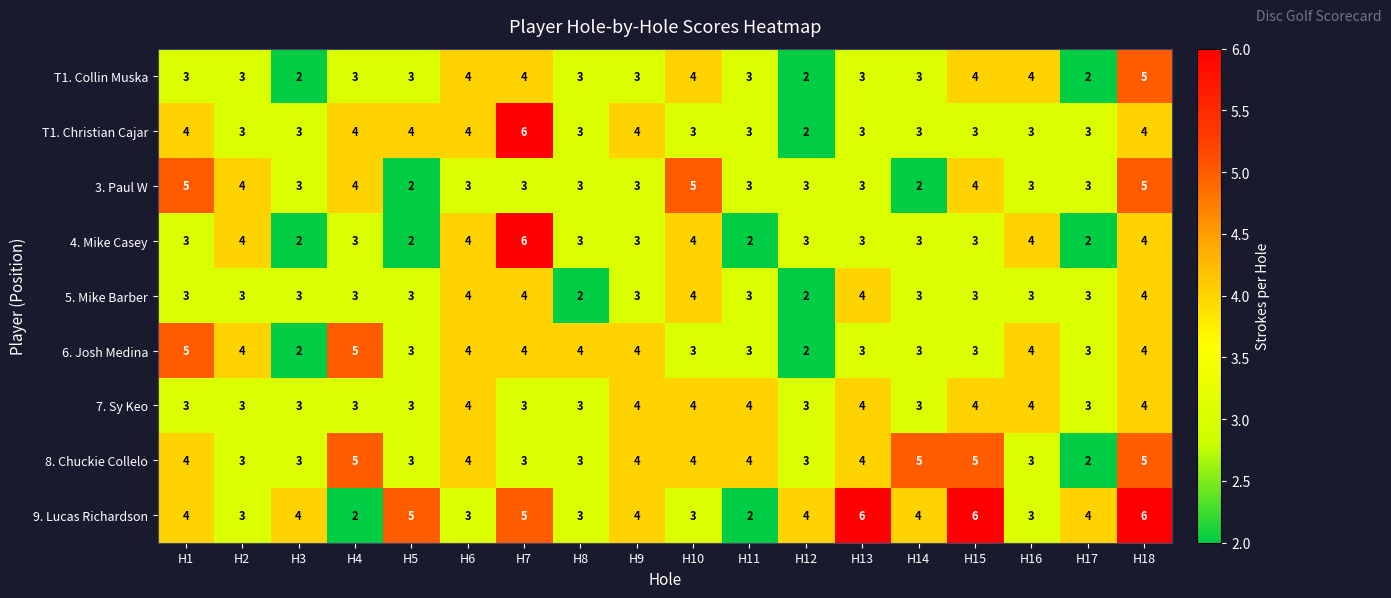

Read the 5. Mike Barber value at H18.

4